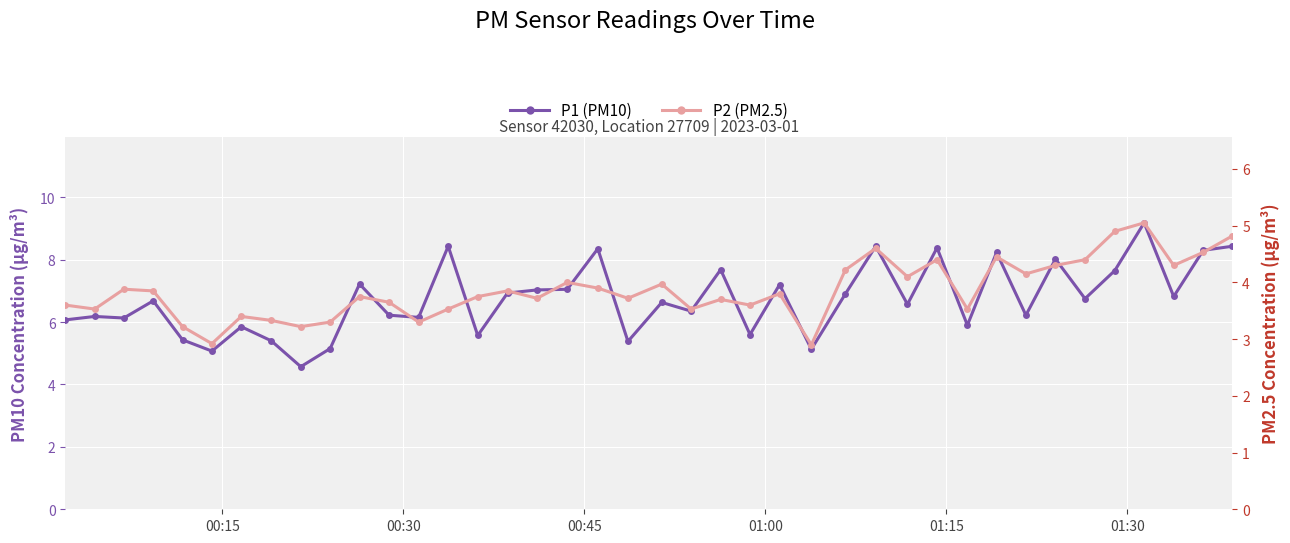

Which series has the widest spread of values?

P1 (PM10)